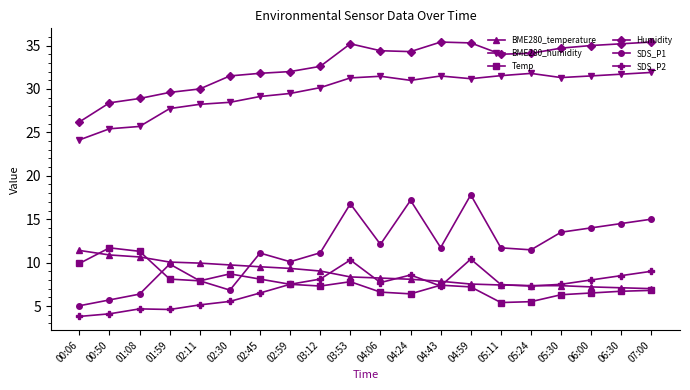

Which series changed the most between 02:11 and 03:53?

SDS_P1